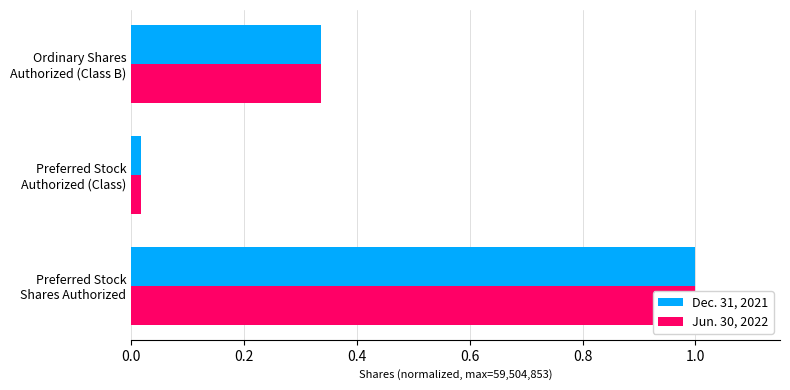

At Ordinary Shares Authorized (Class B), list the series in order from largest to smallest.

Dec. 31, 2021, Jun. 30, 2022